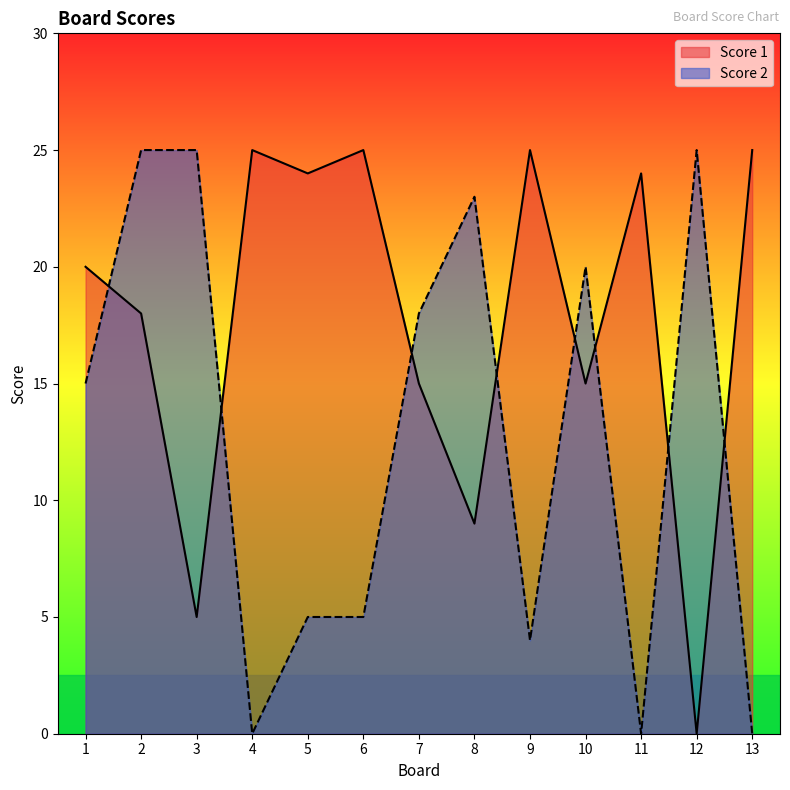

List the series in order of their peak value, highest first.

Score 1, Score 2